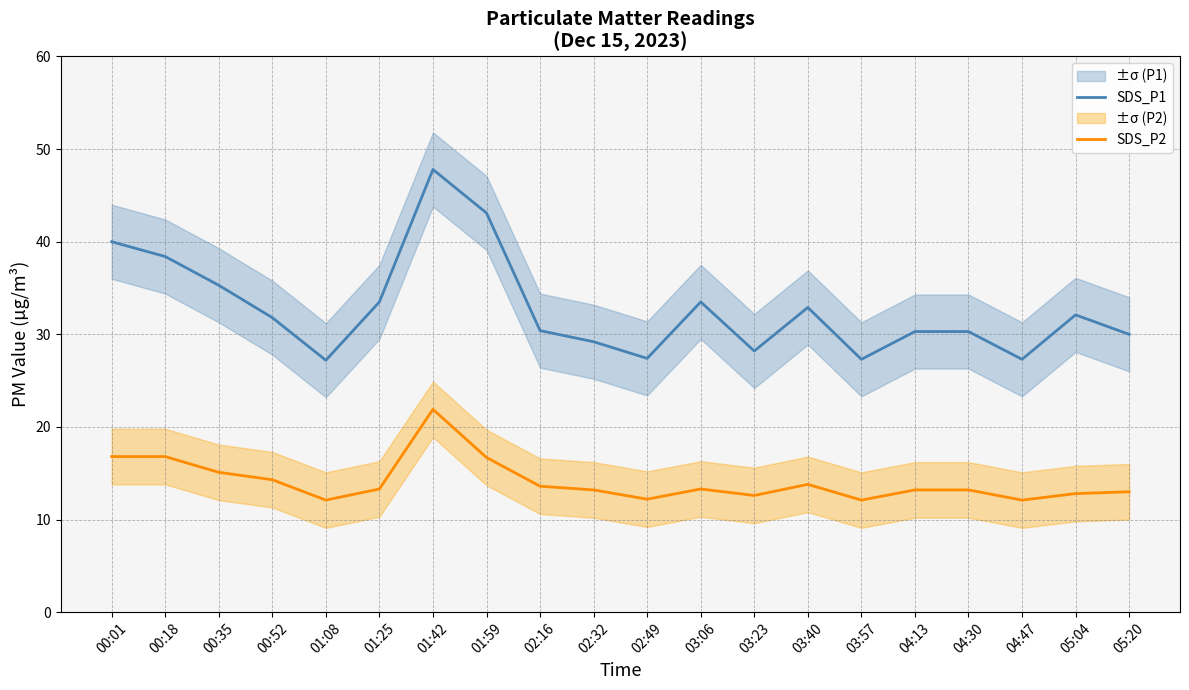

At 05:04, list the series in order from smallest to largest.

SDS_P2, SDS_P1